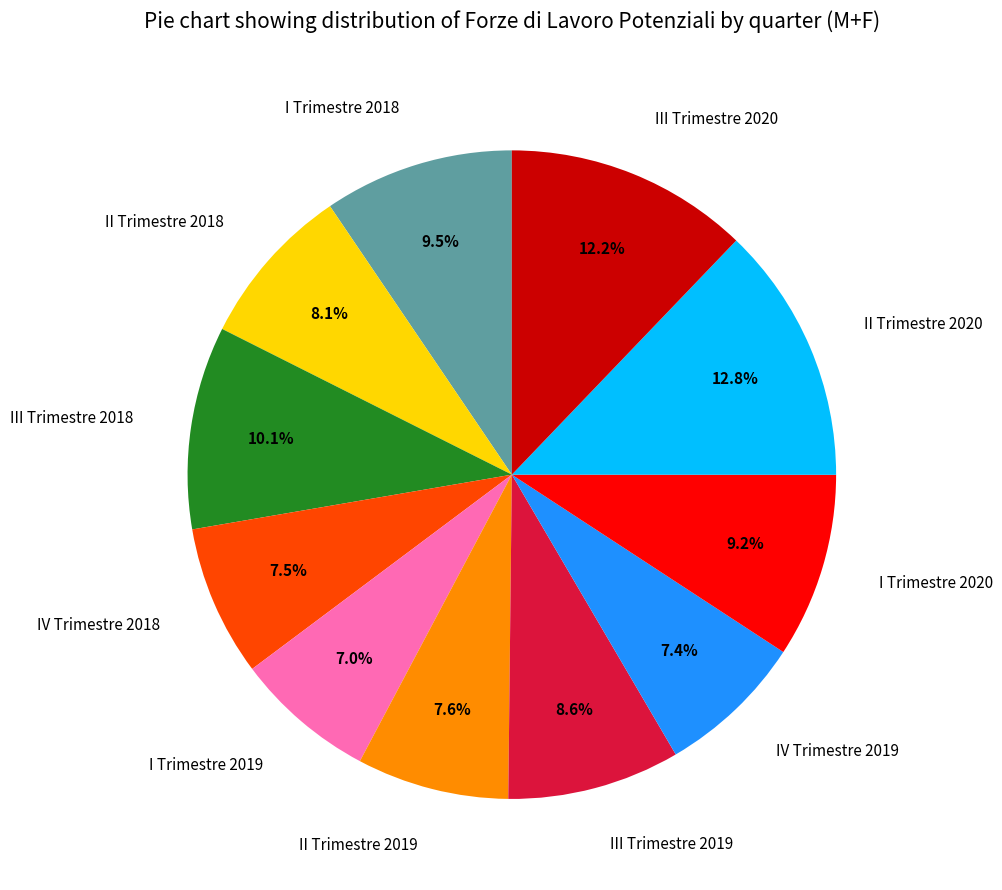

Do II Trimestre 2018 and IV Trimestre 2019 together represent more than half of the pie?

No